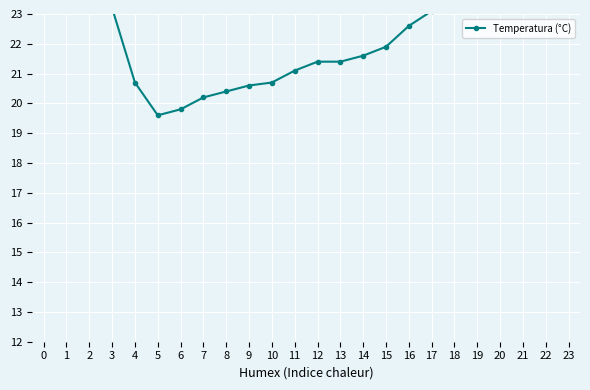

The value at 23 is 25.8. True or false?

True